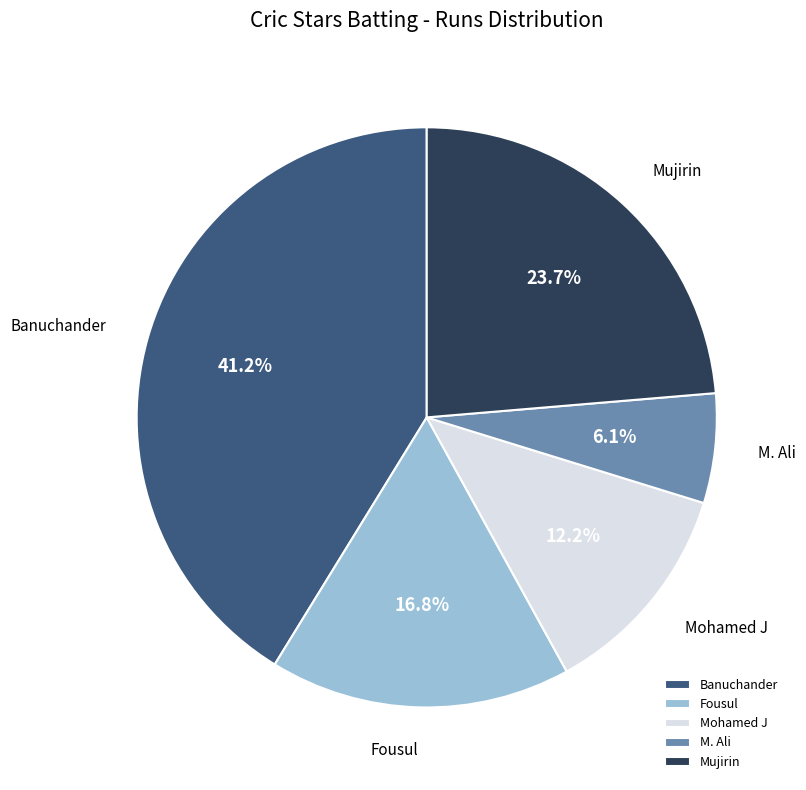

Approximately how many times larger is the value at Mujirin compared to M. Ali?

3.9